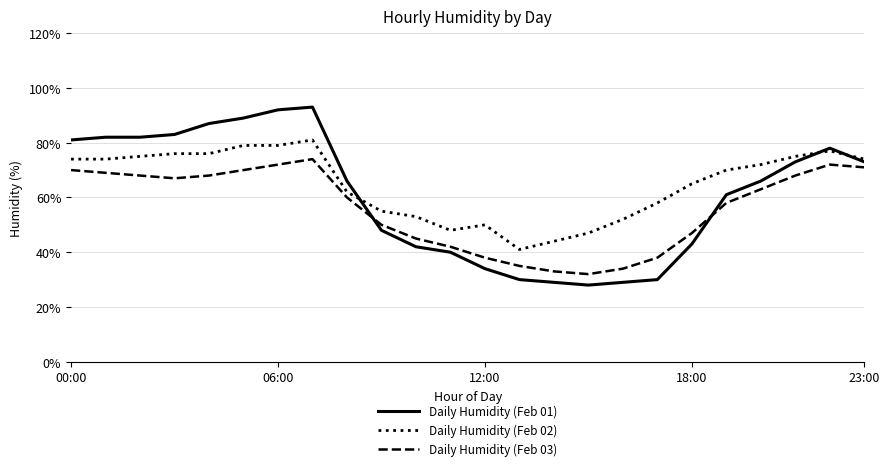

Reading right to left, extract all data points from this chart.

Daily Humidity (Feb 01): 73	78	73	66	61	43	30	29	28	29	30	34	40	42	48	66	93	92	89	87	83	82	82	81
Daily Humidity (Feb 02): 74	77	75	72	70	65	58	52	47	44	41	50	48	53	55	62	81	79	79	76	76	75	74	74
Daily Humidity (Feb 03): 71	72	68	63	58	47	38	34	32	33	35	38	42	45	50	60	74	72	70	68	67	68	69	70